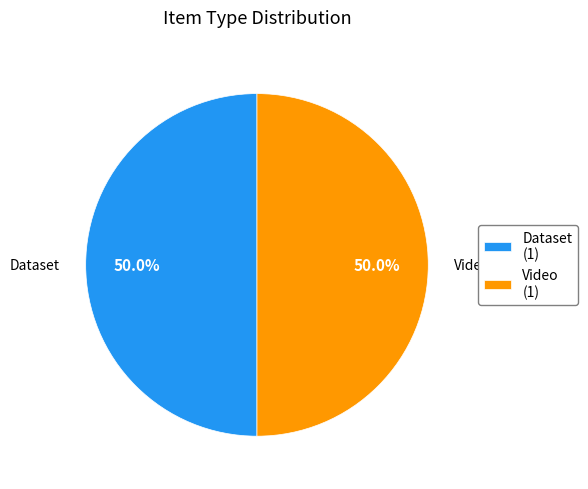

What is the ratio of the value at Dataset (1) to the value at Video (1)?

1.0